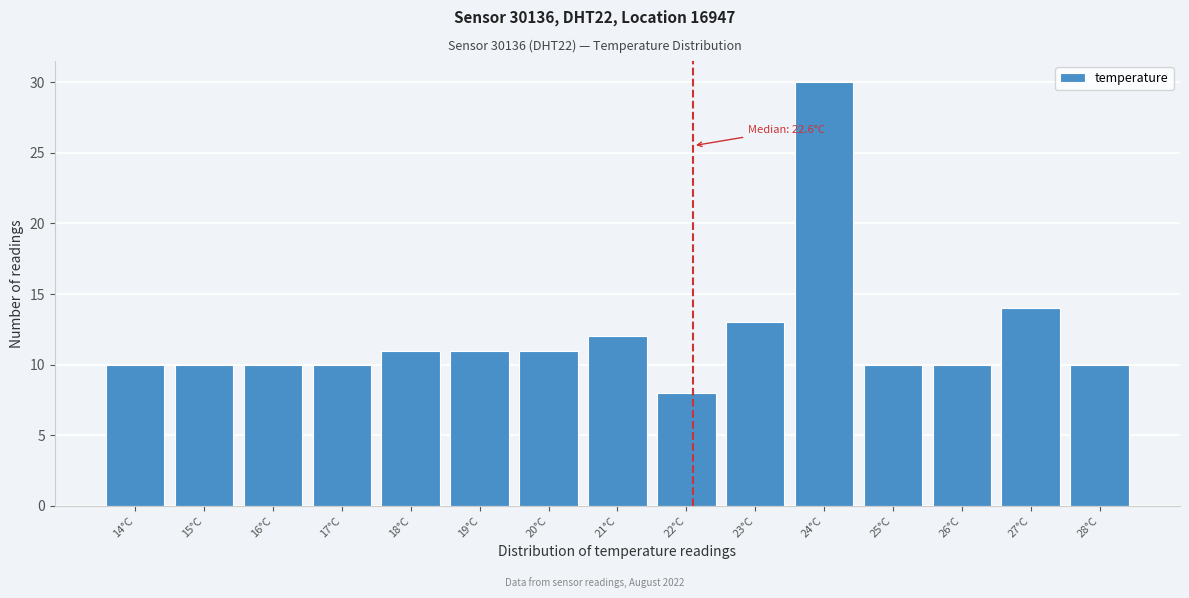

Reading left to right, transcribe all the data shown in this chart.

10	10	10	10	11	11	11	12	8	13	30	10	10	14	10